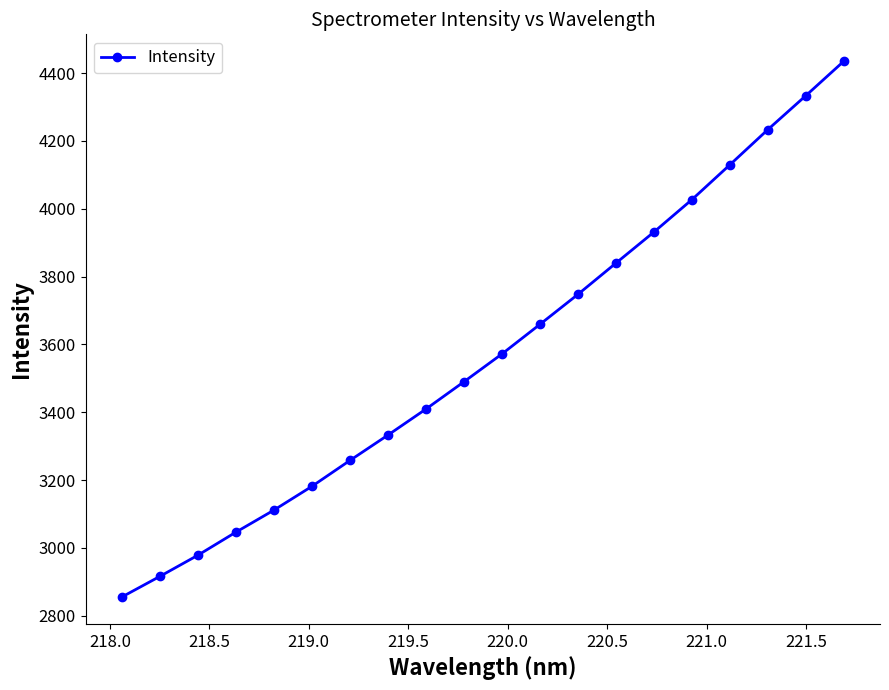

What is the difference between the second highest and minimum values?

1478.8